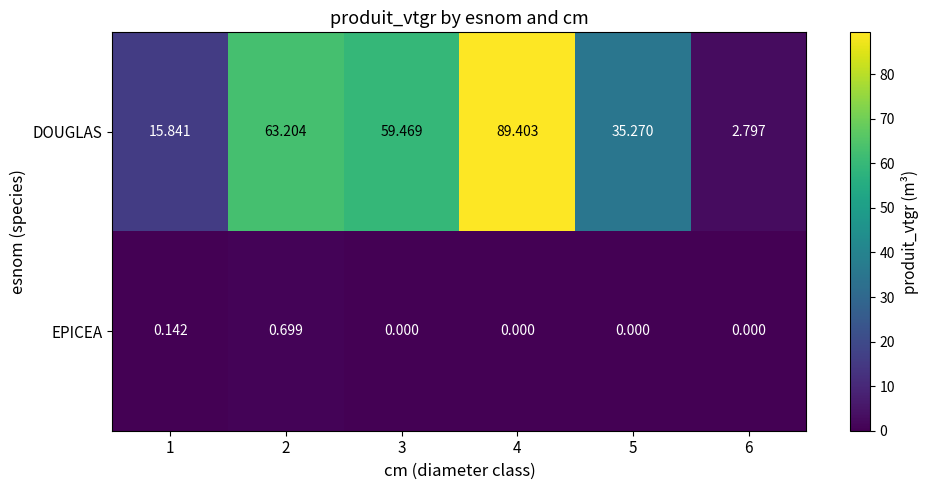

What is the greatest value displayed?

89.4